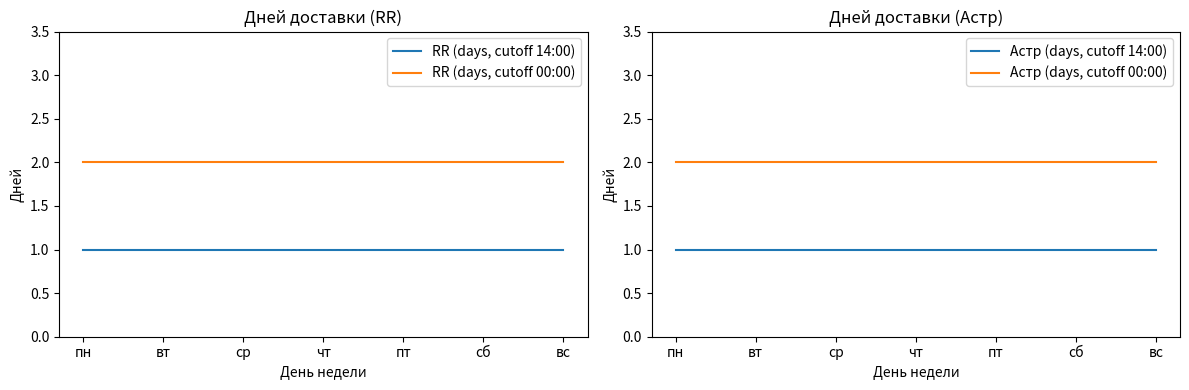

Rank the series by their maximum value, from lowest to highest.

RR (days, cutoff 14:00), Астр (days, cutoff 14:00), RR (days, cutoff 00:00), Астр (days, cutoff 00:00)